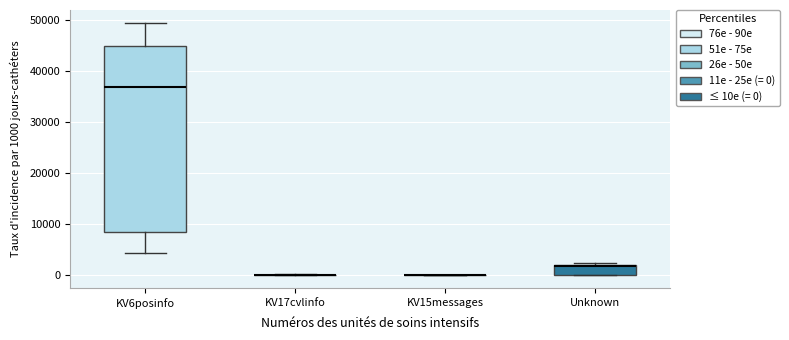

Which box is the tallest, from its lower edge to its upper edge?

KV6posinfo